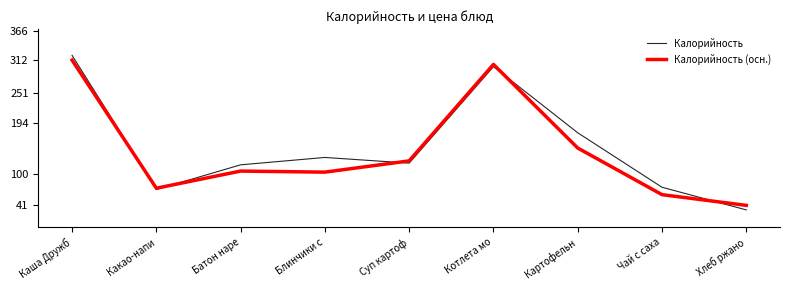

Reading right to left, extract all data points from this chart.

Калорийность: 32.5	74.8	176.4	299.8	119.8	130.4	116.7	70.5	320.9
Калорийность (осн.): 41.0	61.0	148.0	304.0	124.0	103.0	105.0	73.0	312.0